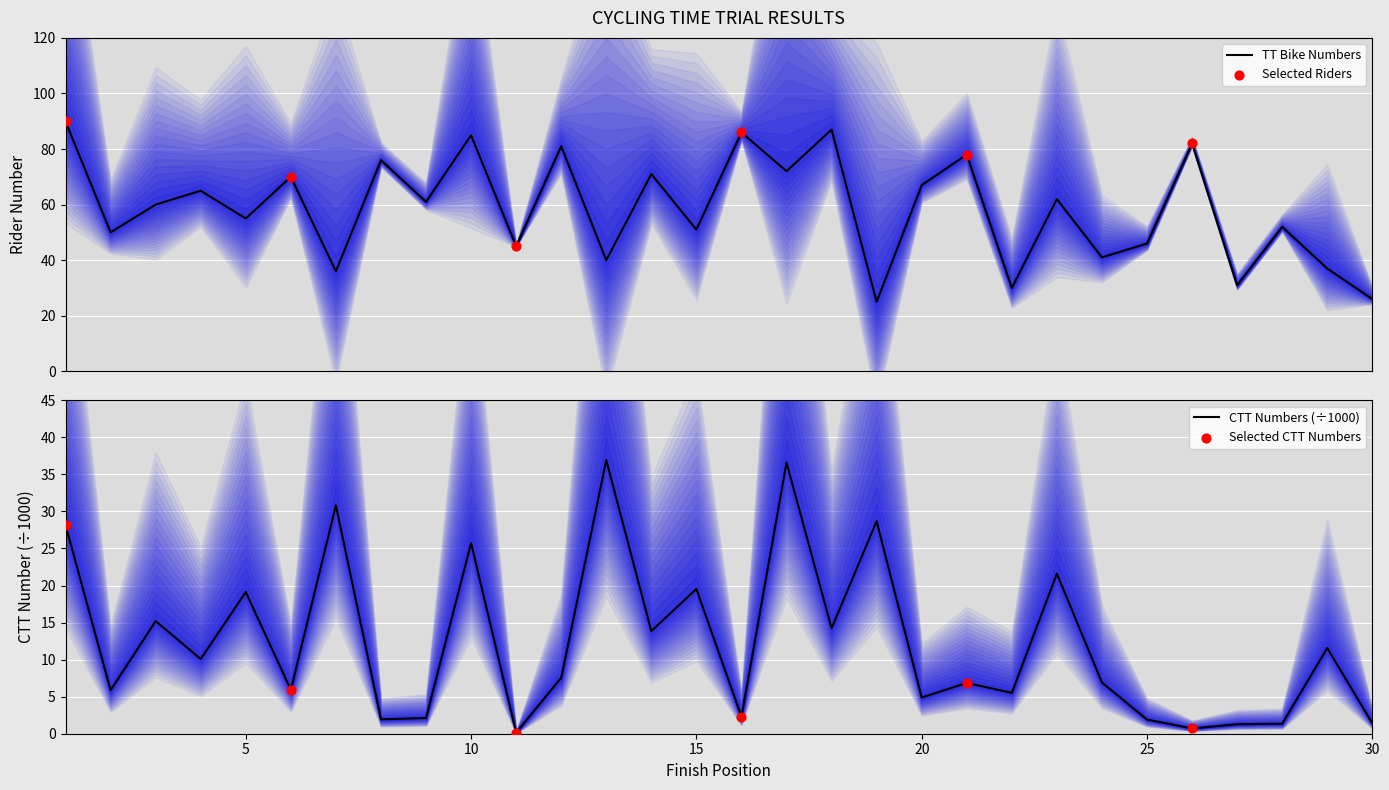

What is the change in value from 5 to 16?

+31